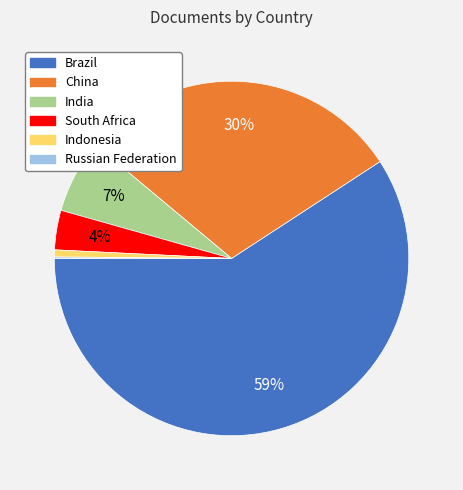

Does any single category account for the majority?

Yes